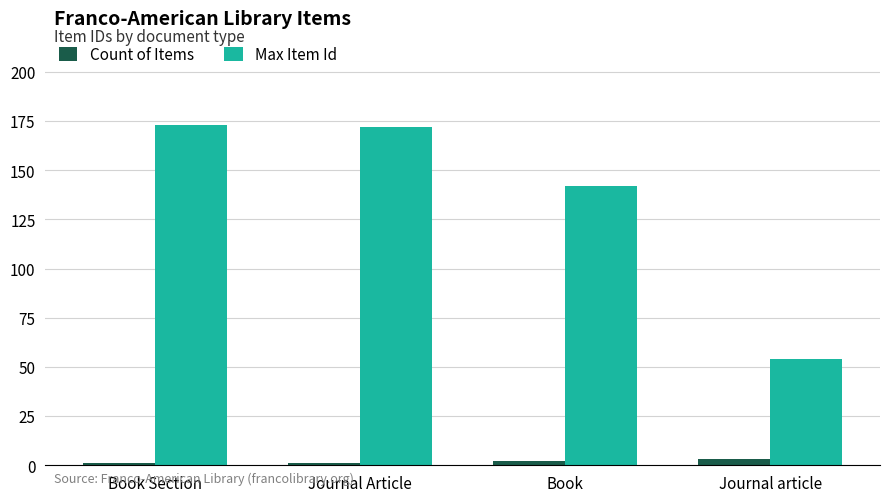

Read the Max Item Id value at Book, to the nearest 10.

140